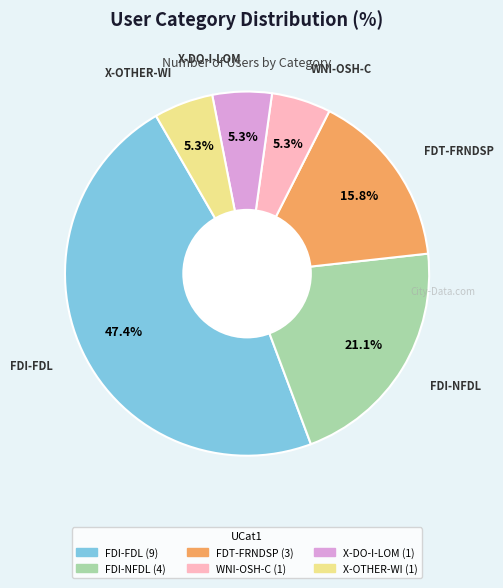

What percentage is the X-OTHER-WI slice, to the nearest percent?

5%